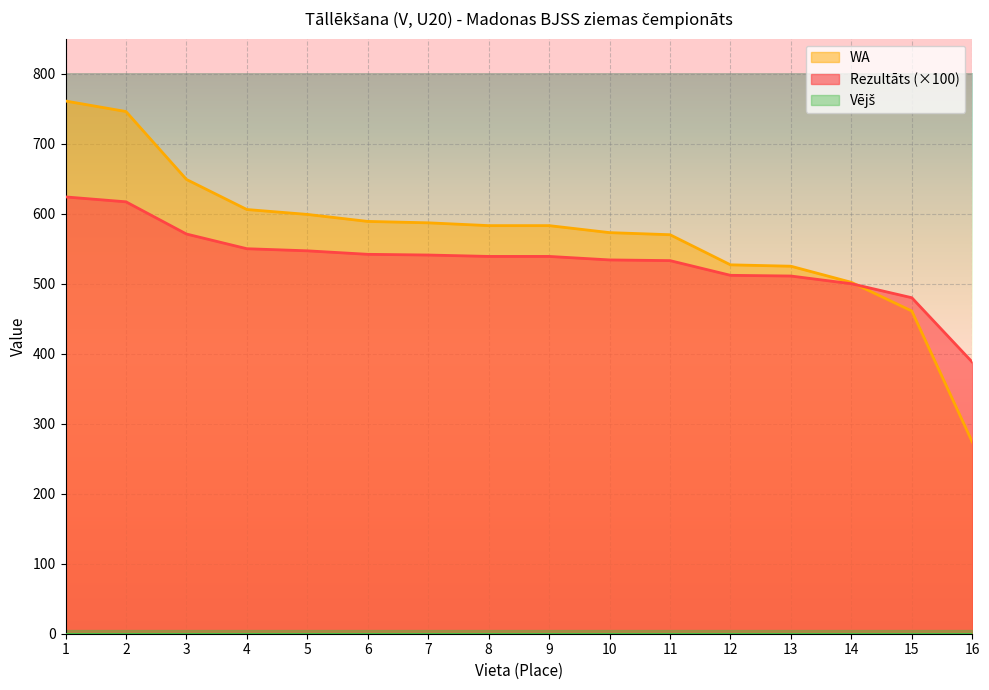

What is the value of the Rezultāts point at the 12th from the left?

512.0